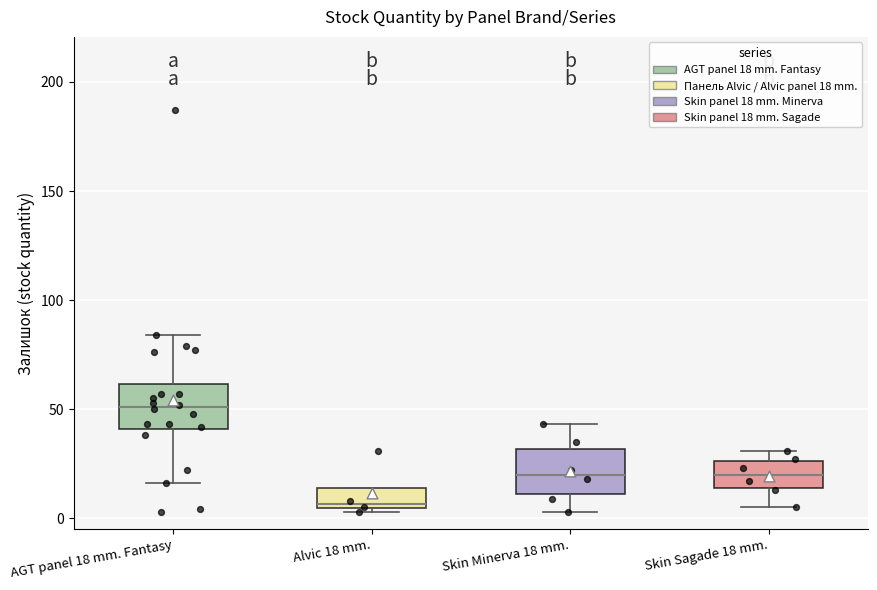

Where is the lower edge of the box for Alvic 18 mm. on the y-axis? The values are not printed on the chart, so give them approximately, as read against the axis.

5